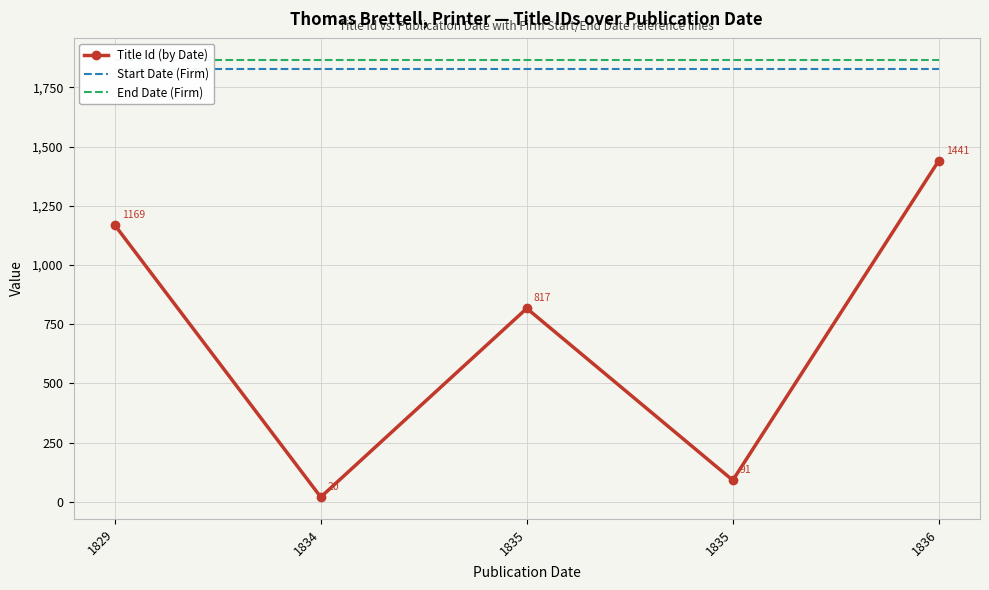

Which category has the highest value in the End Date (Firm) series?

1829